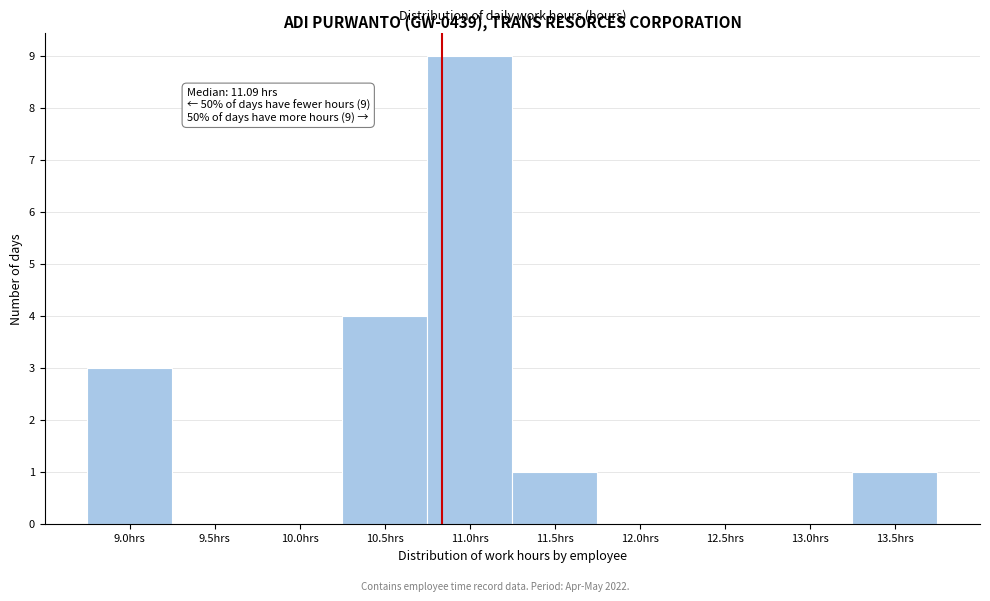

Reading right to left, what are all the values shown in this chart?

13.5hrs=1	13.0hrs=0	12.5hrs=0	12.0hrs=0	11.5hrs=1	11.0hrs=9	10.5hrs=4	10.0hrs=0	9.5hrs=0	9.0hrs=3